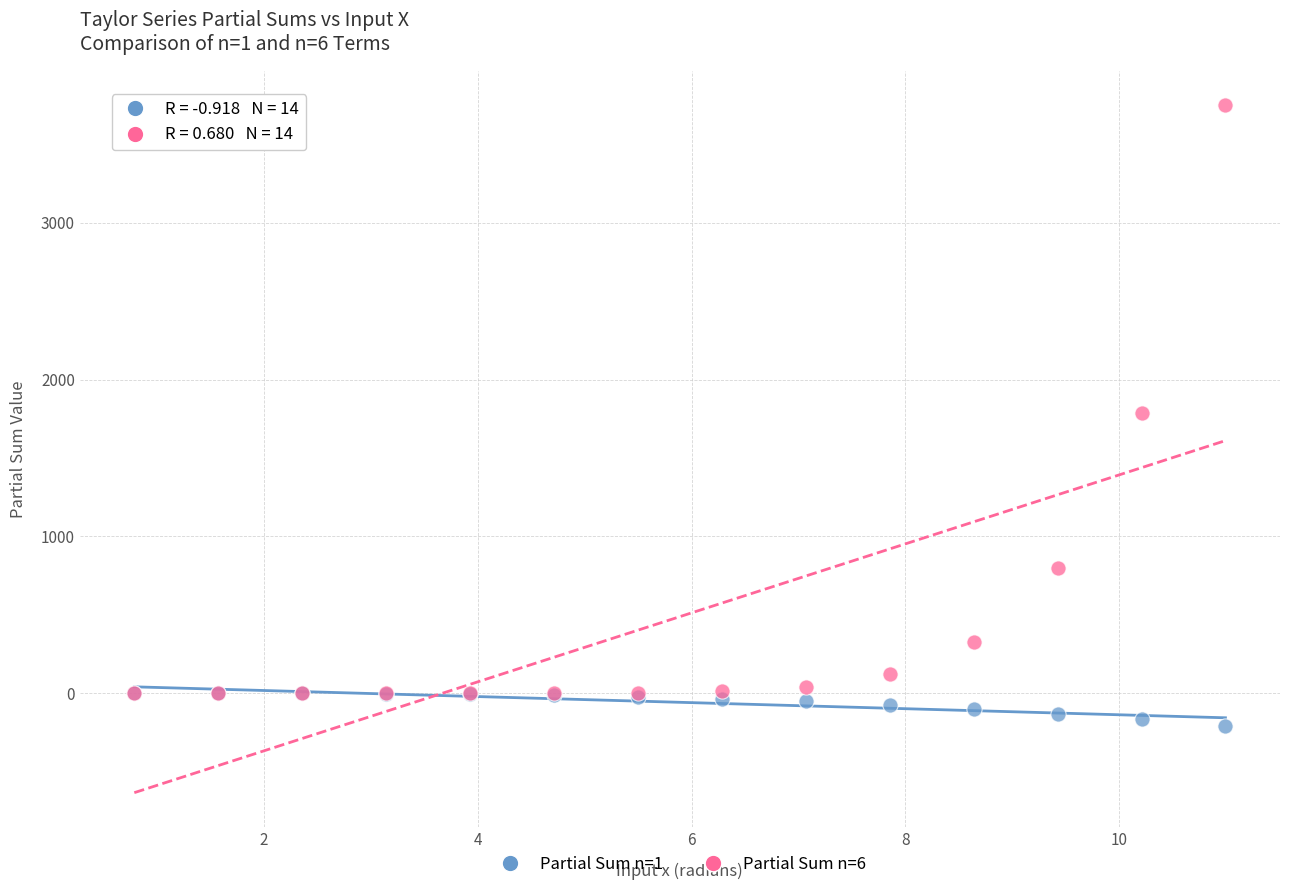

What are all the series names shown in the legend?

Partial Sum n=1, Partial Sum n=6